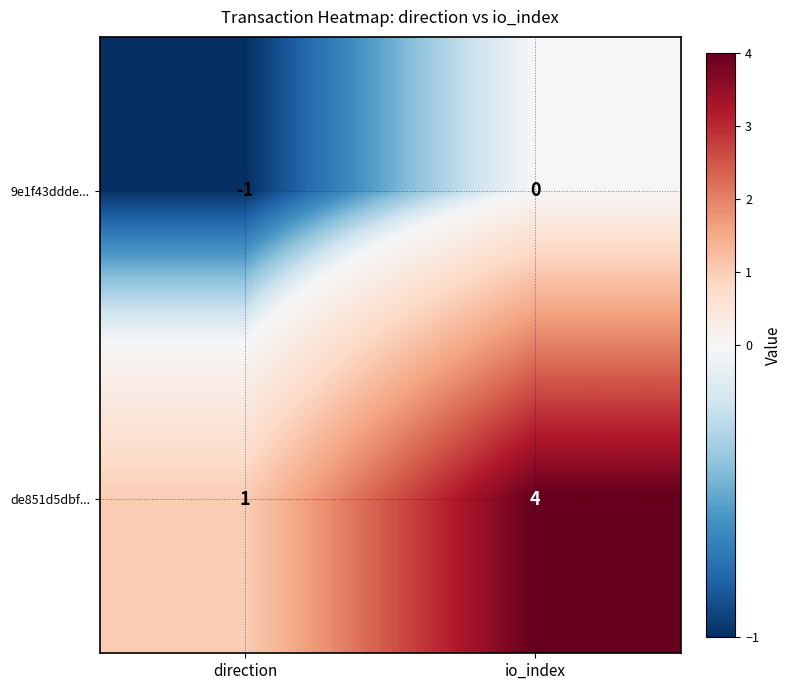

Where is 9e1f43ddde... nearest to the value 0?

io_index